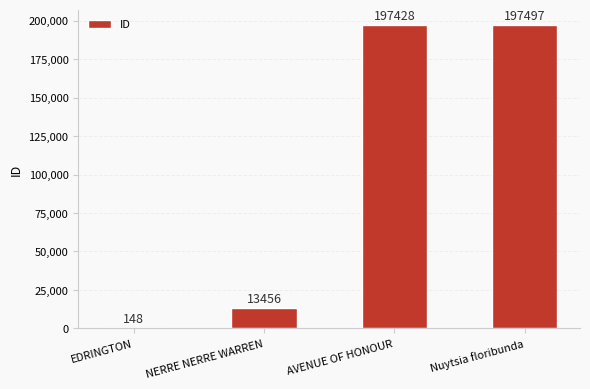

Reading left to right, transcribe all the data shown in this chart.

EDRINGTON=148	NERRE NERRE WARREN=13456	AVENUE OF HONOUR=197428	Nuytsia floribunda=197497